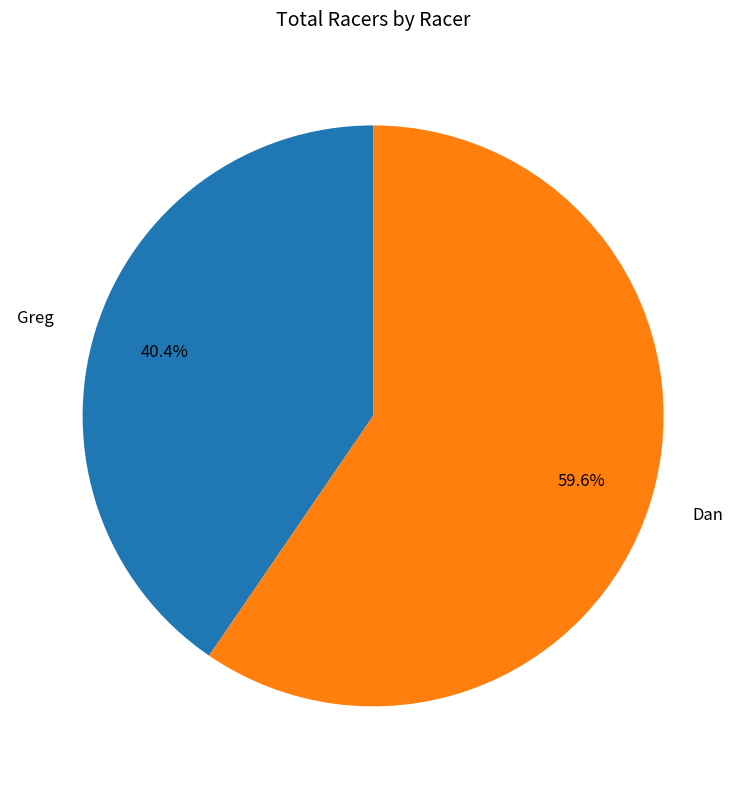

Rank the categories by value from highest to lowest.

Dan, Greg